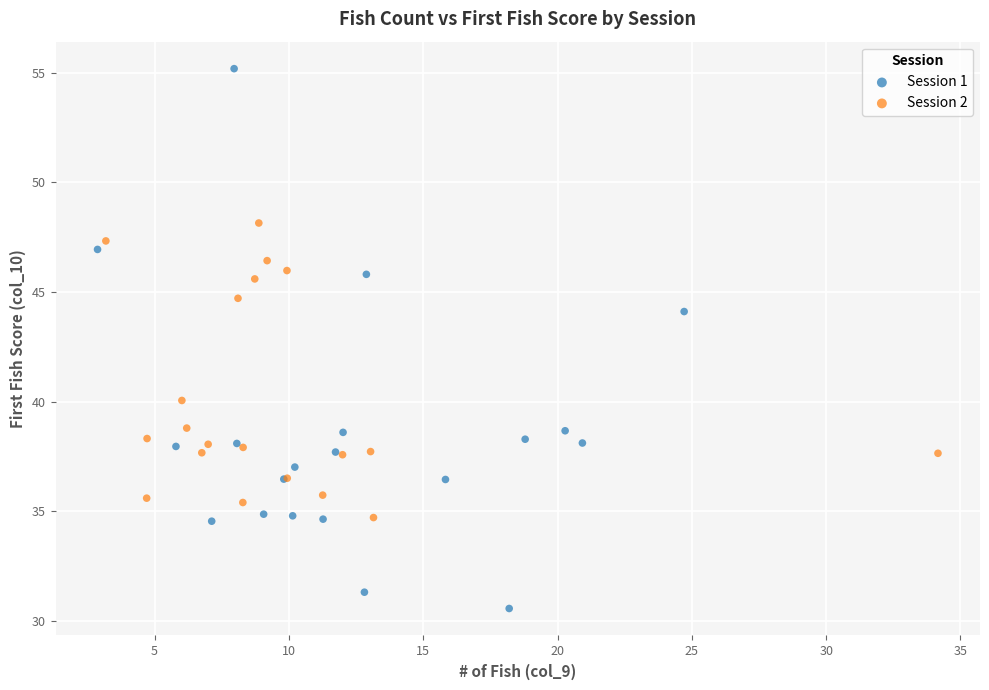

Which series has the widest spread of Y values?

Session 1